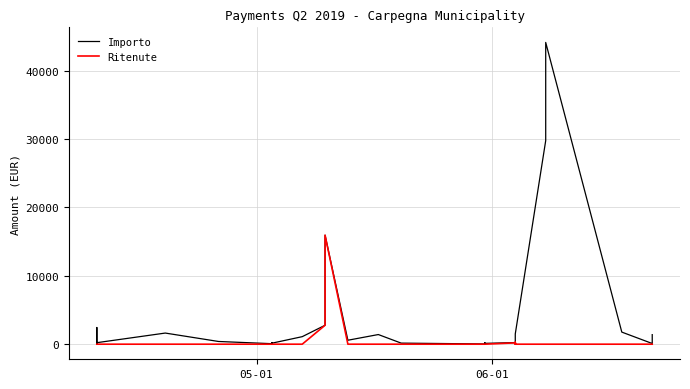

True or false: Importo and Ritenute intersect in this chart.

False